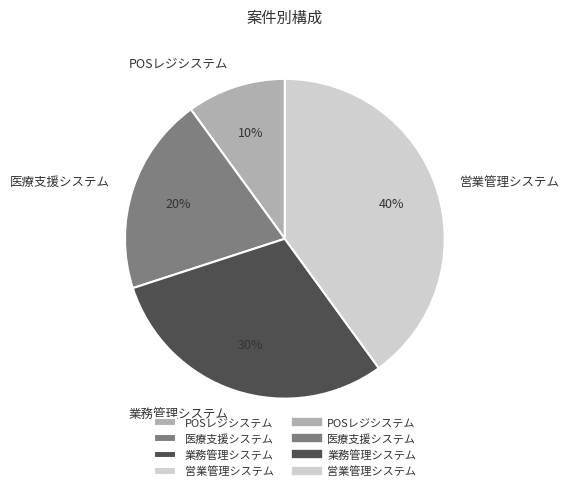

Between POSレジシステム and 営業管理システム, which is larger?

営業管理システム